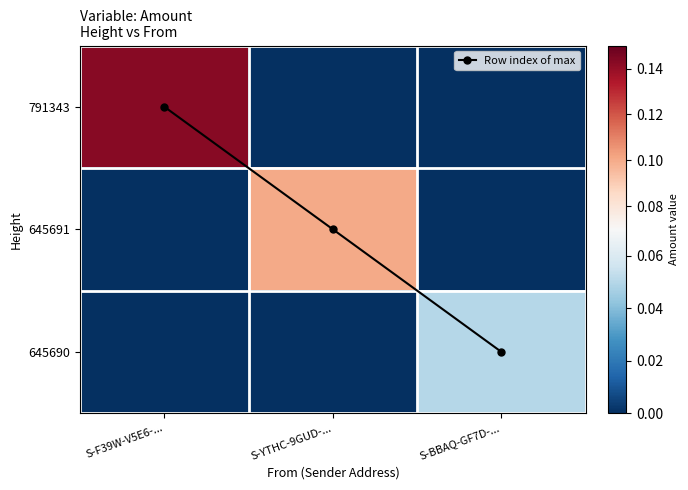

The value of 645691 at S-YTHC-9GUD-... is 0.0. True or false?

False